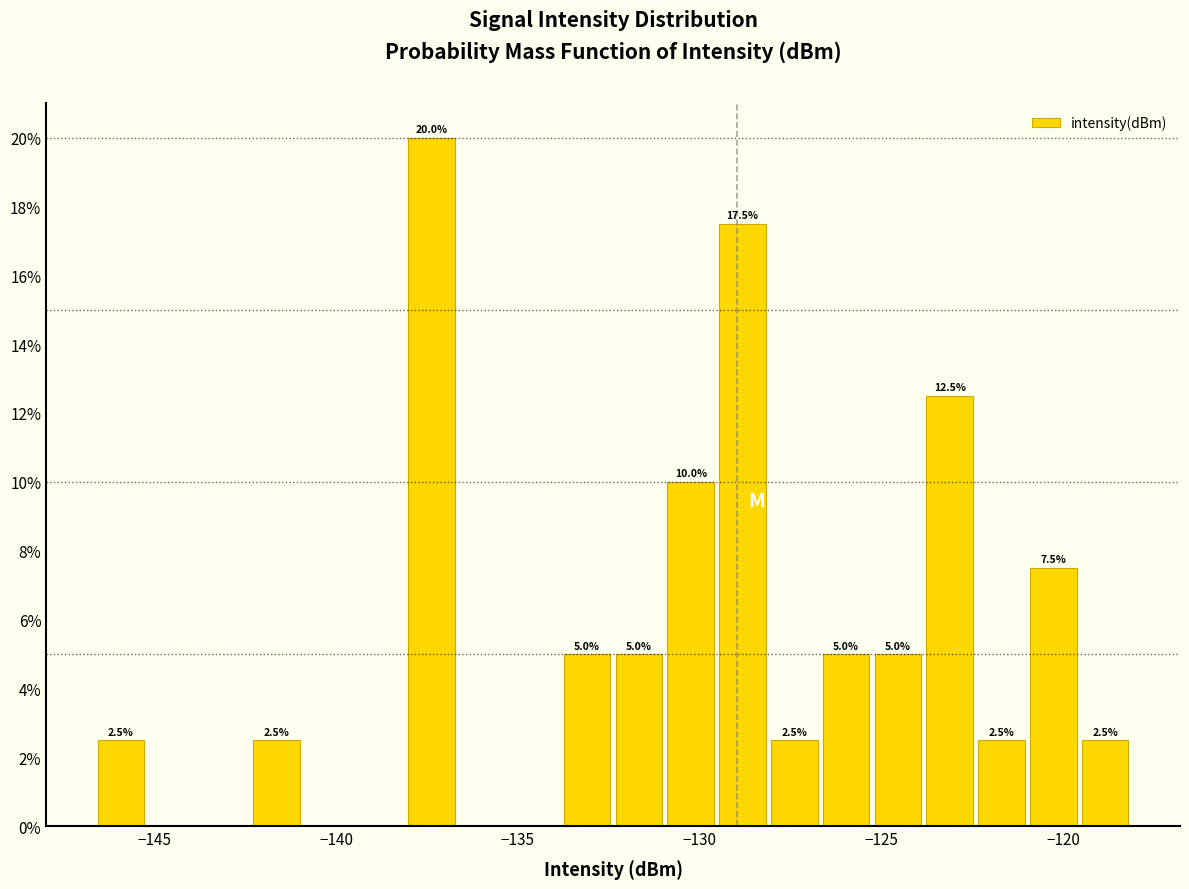

Around what value on the x-axis is the tallest bar? Give the approximate position of its centre, as read against the axis.

-137.5